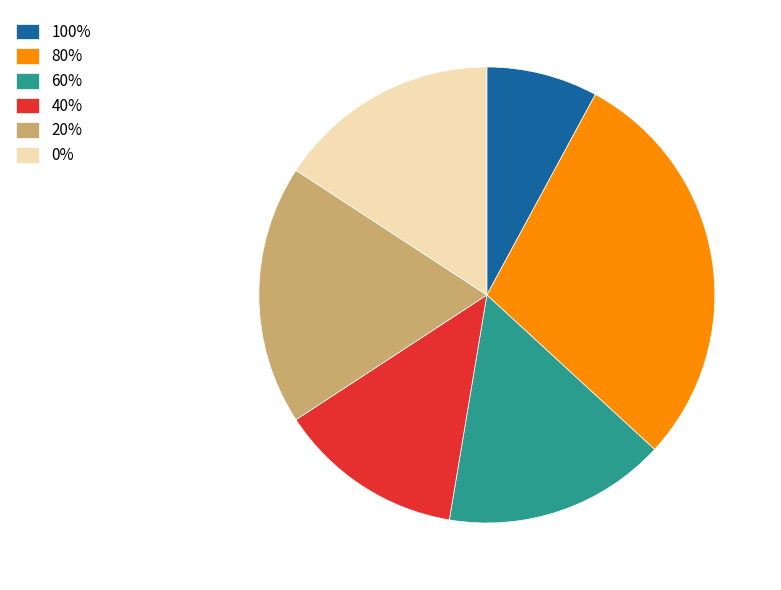

Which slice is the largest?

80%